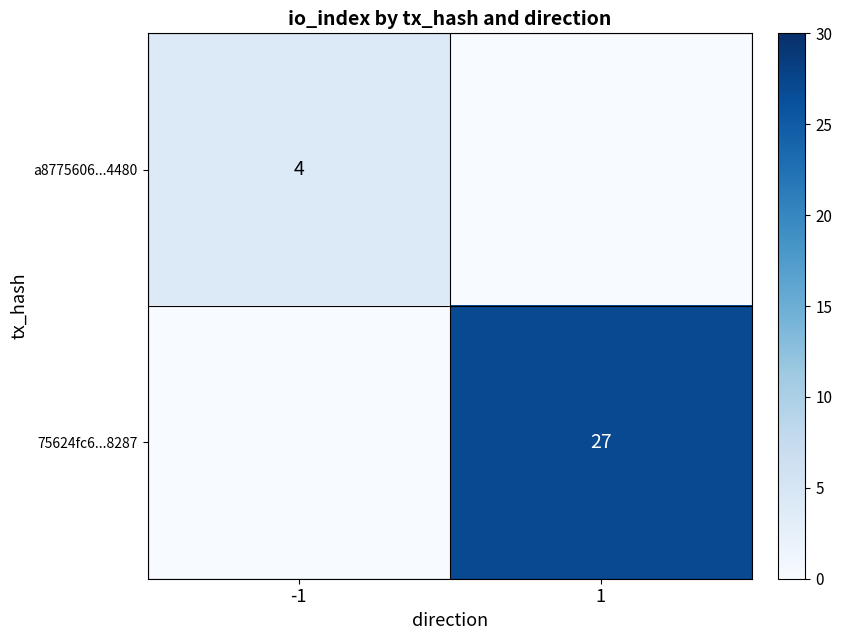

Is it true that 75624fc6...8287 equals 27 at 1?

True